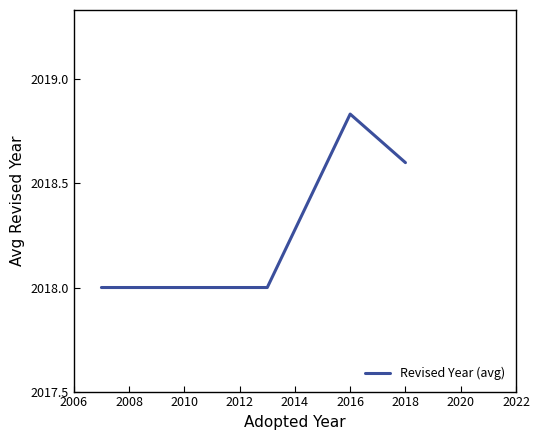

What is the smallest value displayed?

2018.0